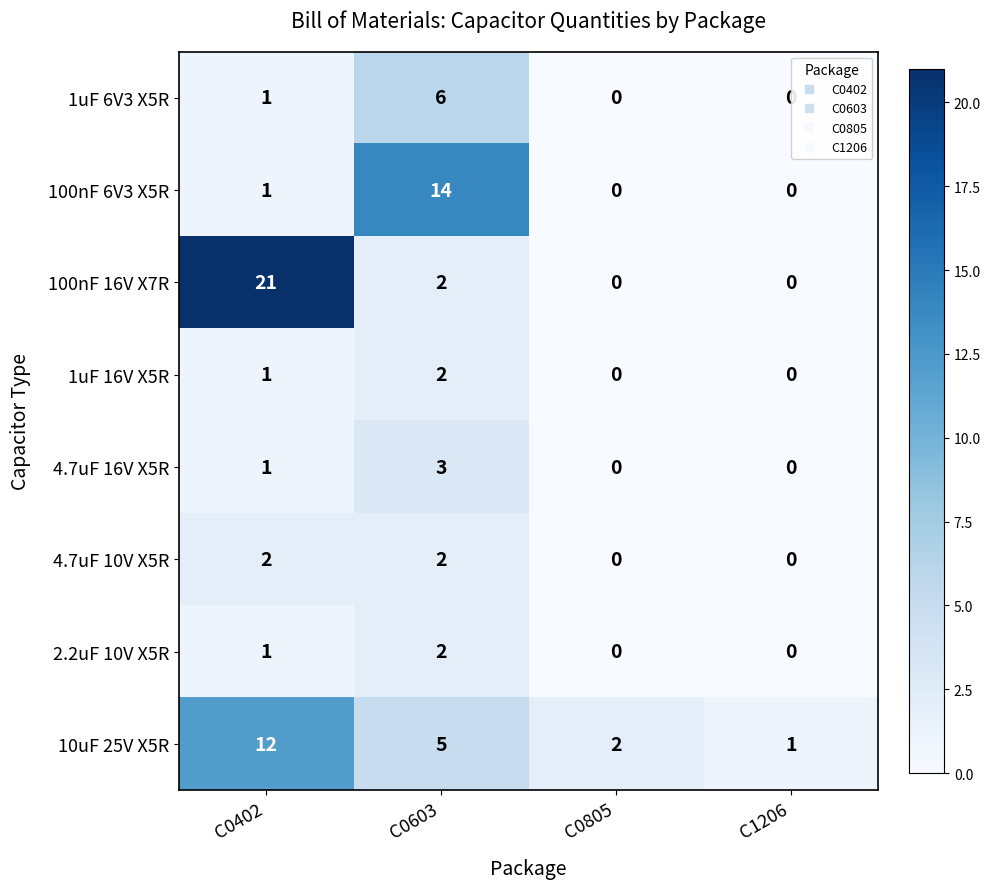

Count the number of categories in the chart.

4